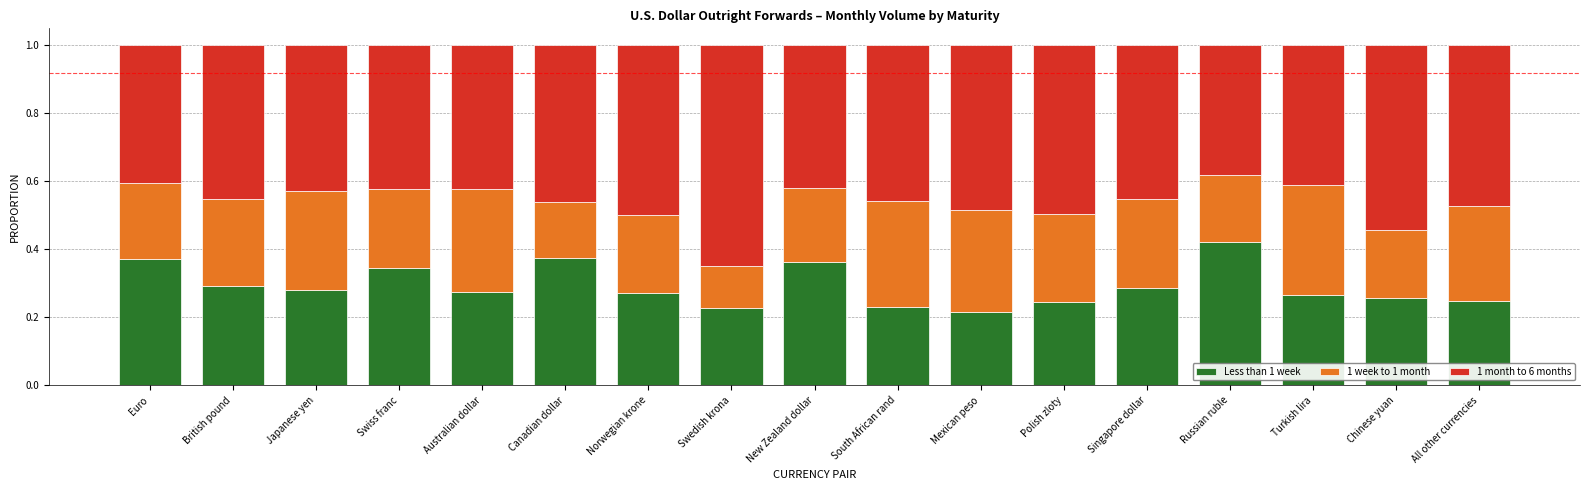

How many Less than 1 week values are between 0 and 1?

17